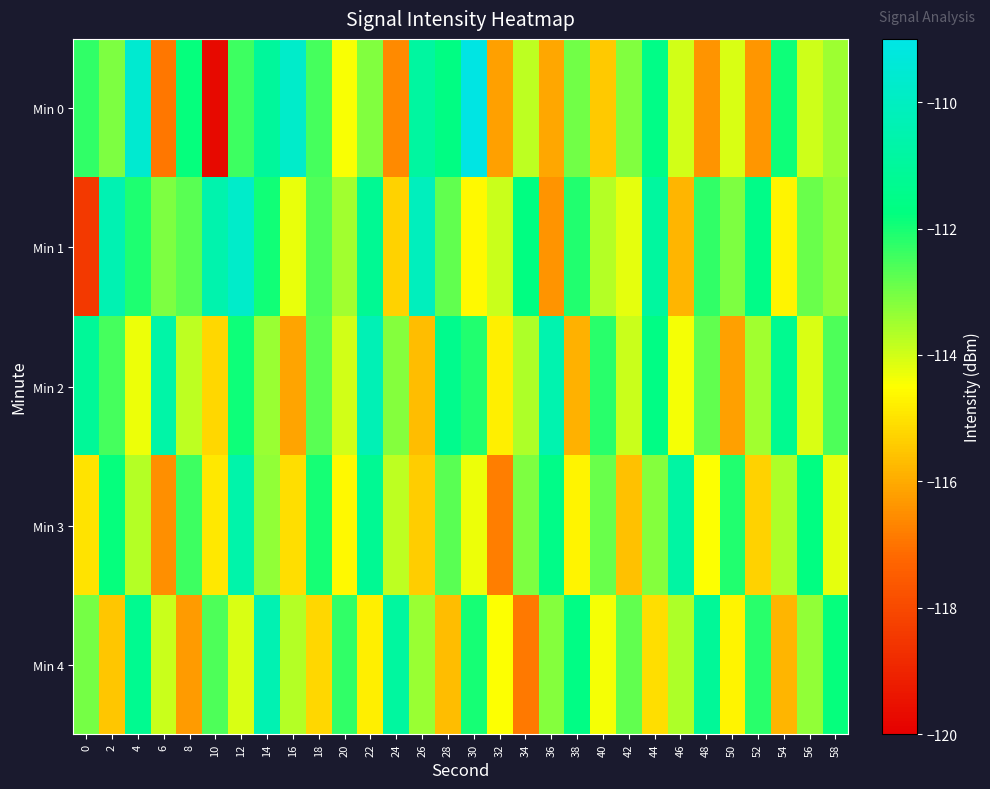

Reading left to right, what are all the values shown in this chart?

Min 0: 0=-112.3	2=-113.1	4=-109.6	6=-116.9	8=-111.8	10=-119.7	12=-112.4	14=-111.0	16=-109.8	18=-112.5	20=-114.4	22=-113.2	24=-116.6	26=-110.9	28=-111.7	30=-109.1	32=-116.2	34=-113.8	36=-116.1	38=-113.0	40=-115.5	42=-113.1	44=-111.5	46=-114.0	48=-116.4	50=-114.1	52=-116.4	54=-111.9	56=-114.0	58=-113.5
Min 1: 0=-118.4	2=-110.4	4=-112.1	6=-113.1	8=-112.7	10=-110.5	12=-109.8	14=-111.9	16=-114.3	18=-112.6	20=-113.5	22=-111.2	24=-115.3	26=-110.1	28=-112.8	30=-114.6	32=-113.9	34=-111.7	36=-116.4	38=-112.1	40=-113.7	42=-114.2	44=-110.9	46=-115.8	48=-112.3	50=-113.1	52=-111.5	54=-114.7	56=-112.9	58=-113.3
Min 2: 0=-111.1	2=-112.5	4=-114.3	6=-110.7	8=-113.8	10=-115.2	12=-111.9	14=-113.4	16=-116.1	18=-112.7	20=-114.0	22=-110.3	24=-113.2	26=-115.7	28=-111.4	30=-112.1	32=-114.8	34=-113.6	36=-110.5	38=-115.9	40=-112.2	42=-113.9	44=-111.6	46=-114.4	48=-112.8	50=-116.2	52=-113.5	54=-111.3	56=-114.1	58=-112.6
Min 3: 0=-115.0	2=-111.8	4=-113.7	6=-116.5	8=-112.4	10=-114.9	12=-110.6	14=-113.3	16=-115.1	18=-112.0	20=-114.6	22=-111.2	24=-113.8	26=-115.4	28=-112.7	30=-114.3	32=-116.8	34=-113.1	36=-111.5	38=-114.7	40=-112.9	42=-115.6	44=-113.2	46=-110.8	48=-114.5	50=-112.1	52=-115.3	54=-113.6	56=-111.7	58=-114.2
Min 4: 0=-113.0	2=-115.5	4=-111.3	6=-113.9	8=-116.3	10=-112.6	12=-114.1	14=-110.4	16=-113.7	18=-115.2	20=-112.3	22=-114.8	24=-110.9	26=-113.4	28=-115.7	30=-112.0	32=-114.5	34=-116.9	36=-113.2	38=-111.6	40=-114.4	42=-112.8	44=-115.1	46=-113.6	48=-111.1	50=-114.7	52=-112.2	54=-115.8	56=-113.3	58=-111.8